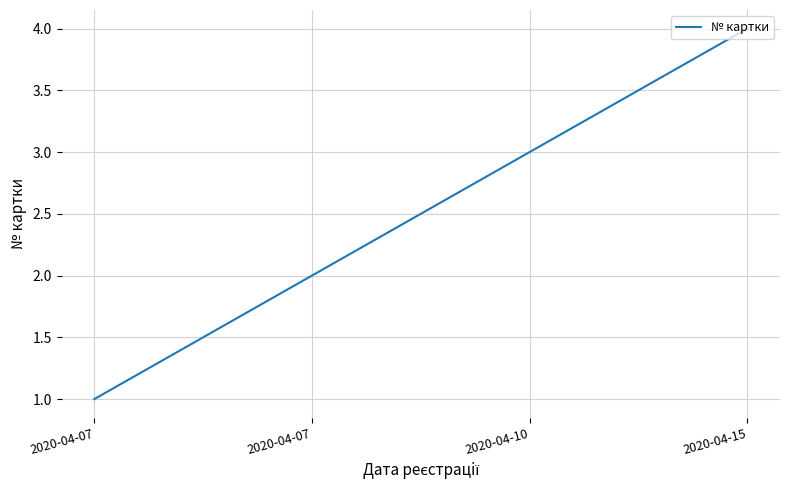

What is the sum of the values at 2020-04-07 and 2020-04-07?

3